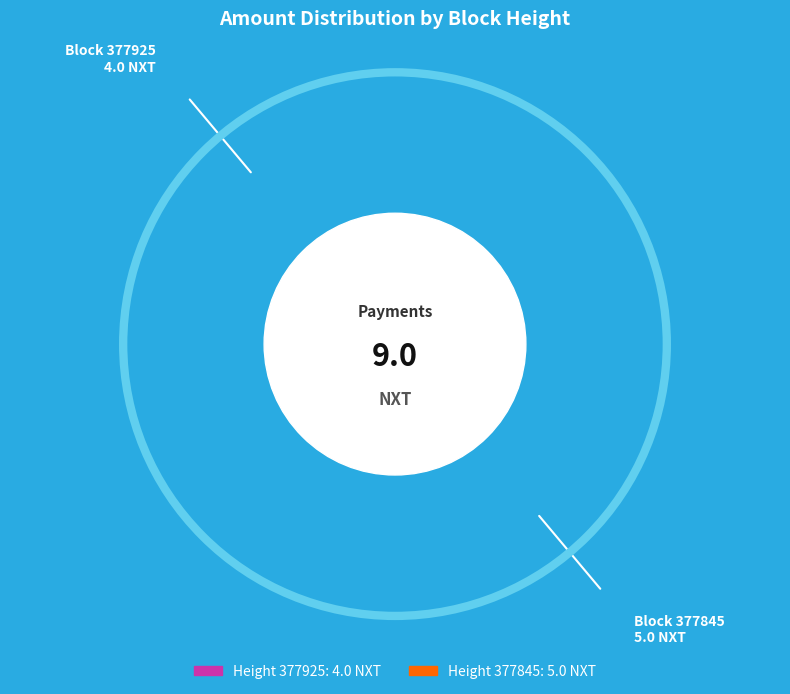

Is there any slice that represents more than half of the pie?

Yes